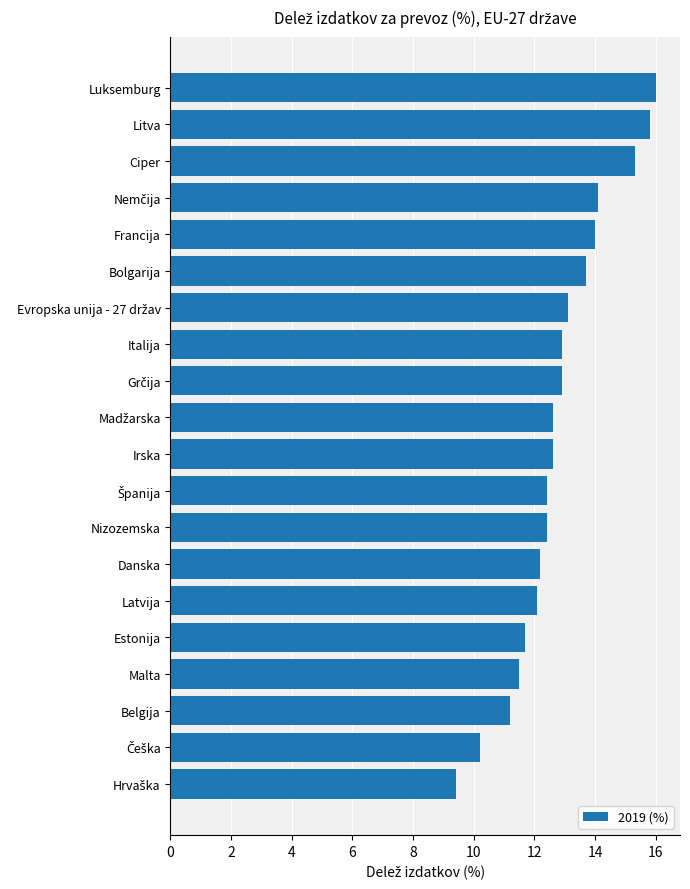

What is the maximum value shown in the chart?

16.0